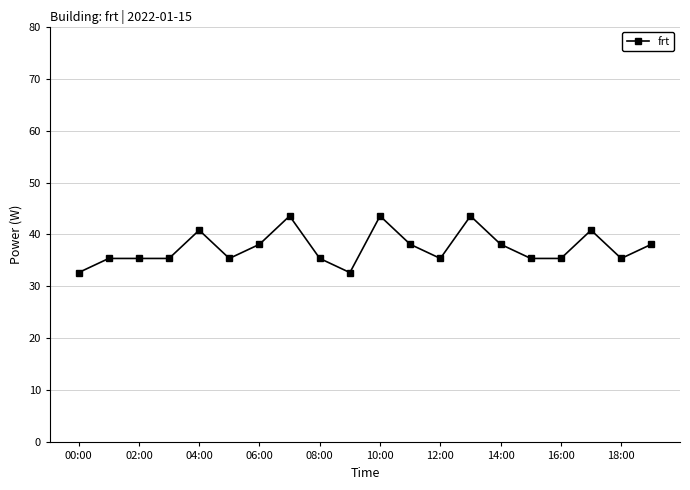

What is the smallest value displayed?

32.7